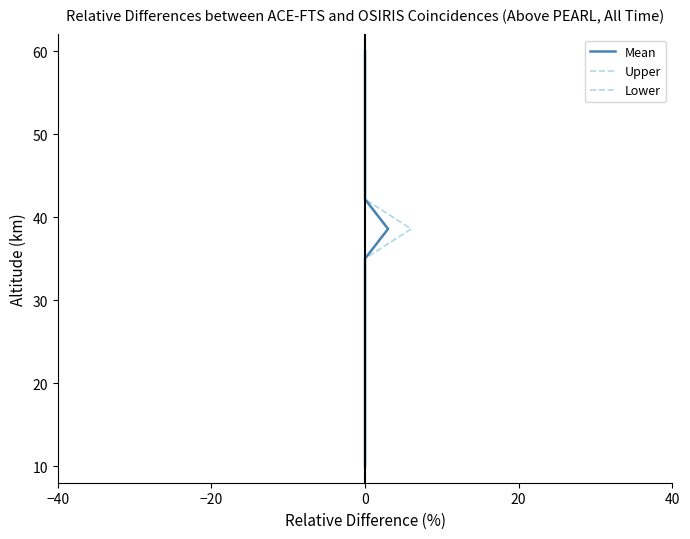

True or false: Lower and Mean intersect in this chart.

False